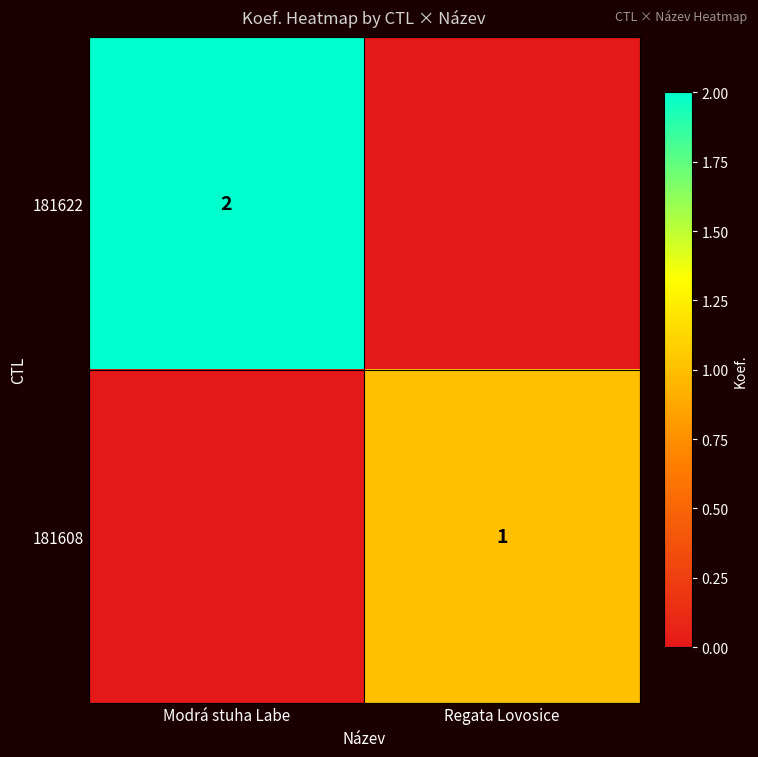

The 181622 series shows 2 at Modrá stuha Labe. True or false?

True